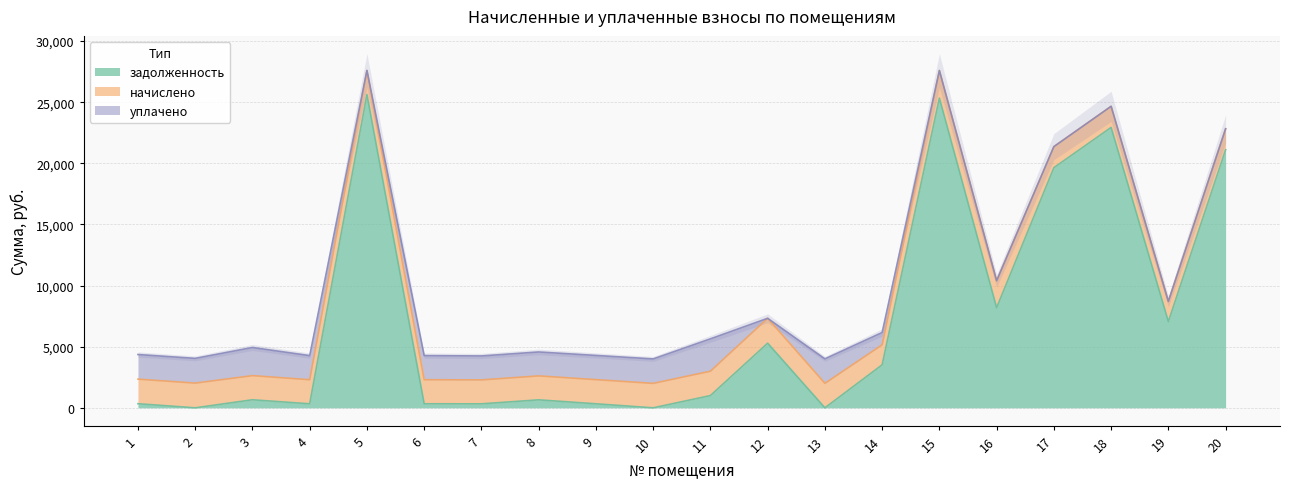

At which category is the sum across all series the highest?

5